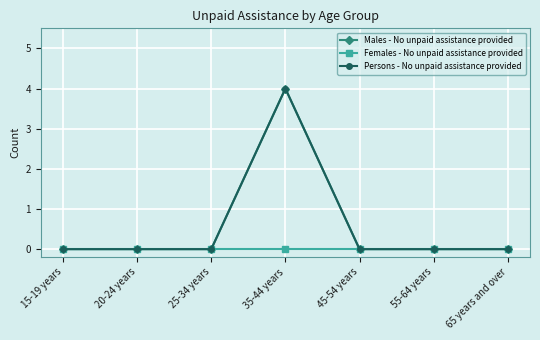

What is the maximum value for Males - No unpaid assistance provided?

4